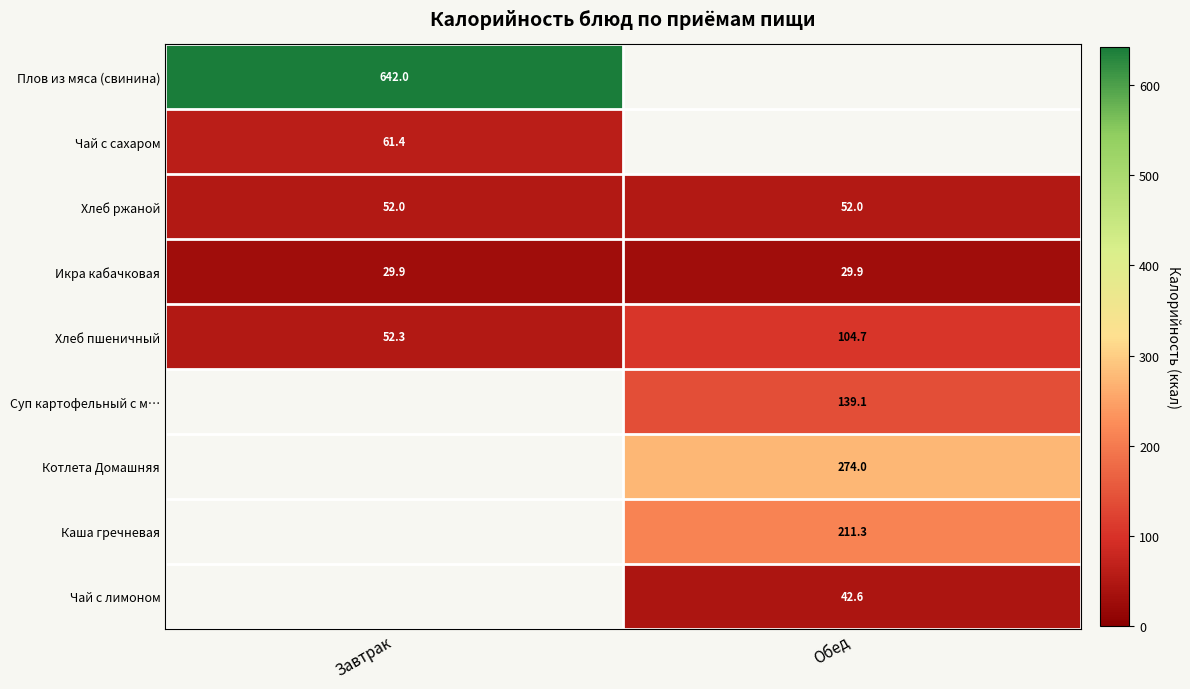

Which category has the lowest value in the Хлеб пшеничный series?

Завтрак